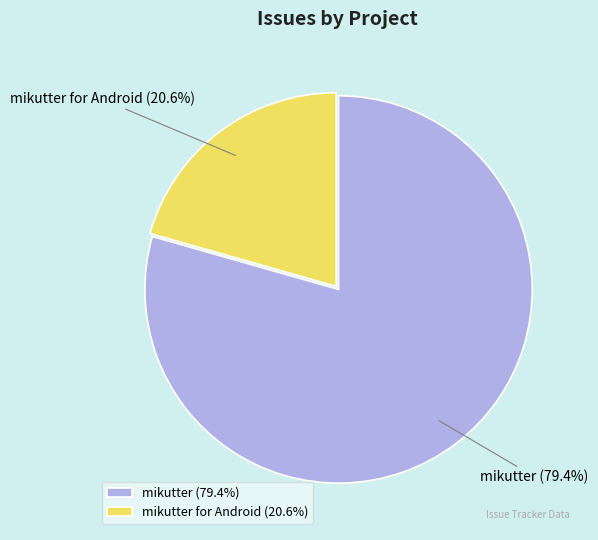

How many slices are in this pie chart?

2